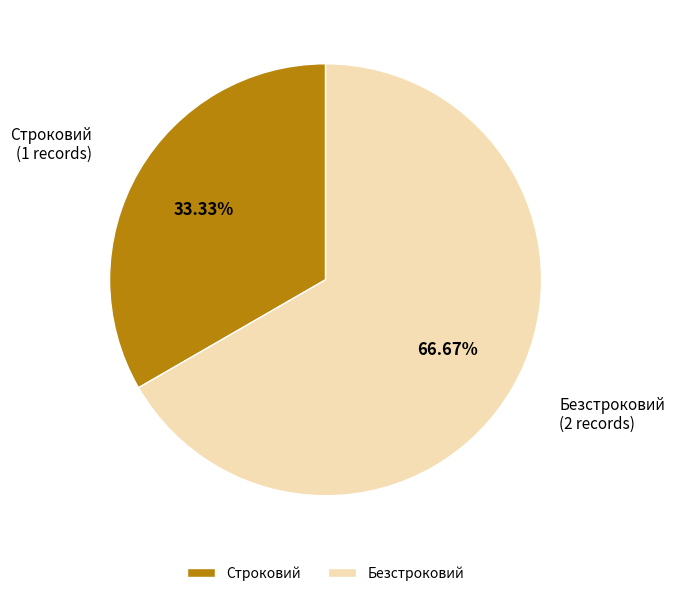

What percentage is NOT represented by Строковий?

66.7%